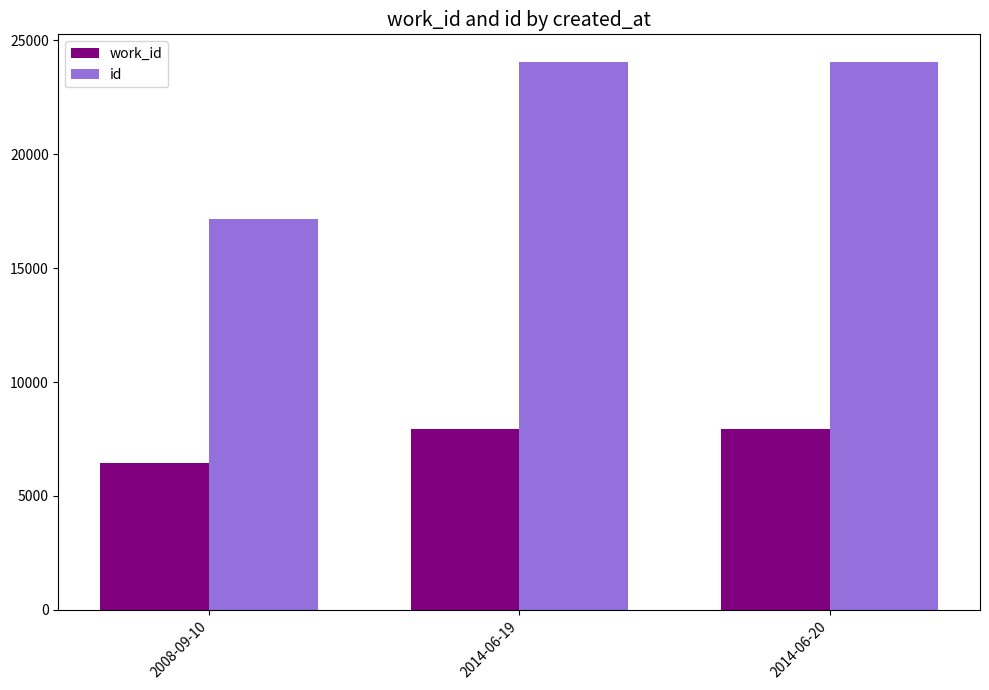

Which series has the largest range (max minus min)?

id